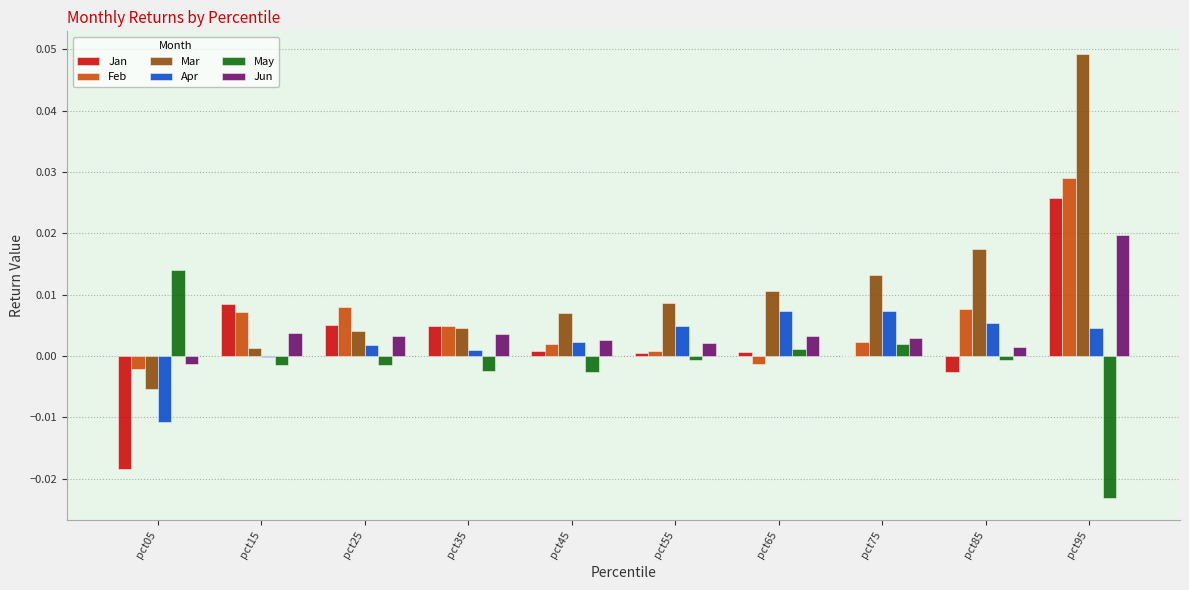

The value of Feb at pct35 is 0.0. True or false?

True